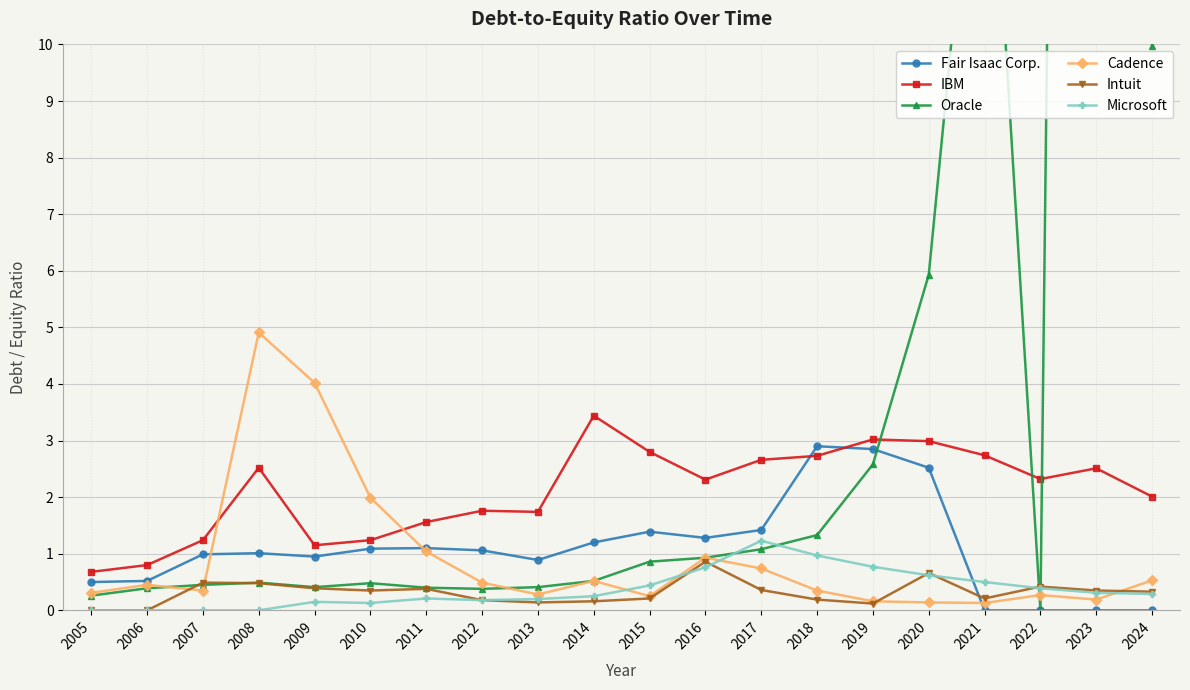

Which series has the widest spread of values?

Oracle